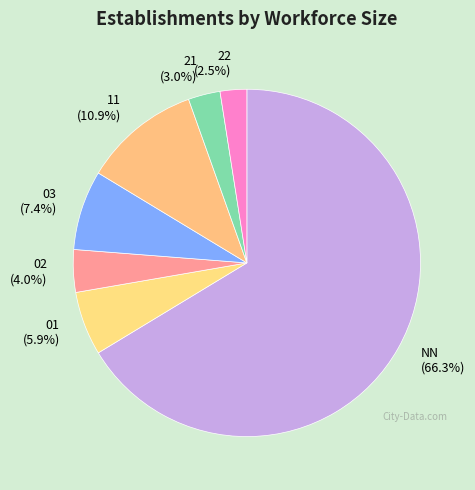

Do 11 and 01 together represent more than half of the pie?

No